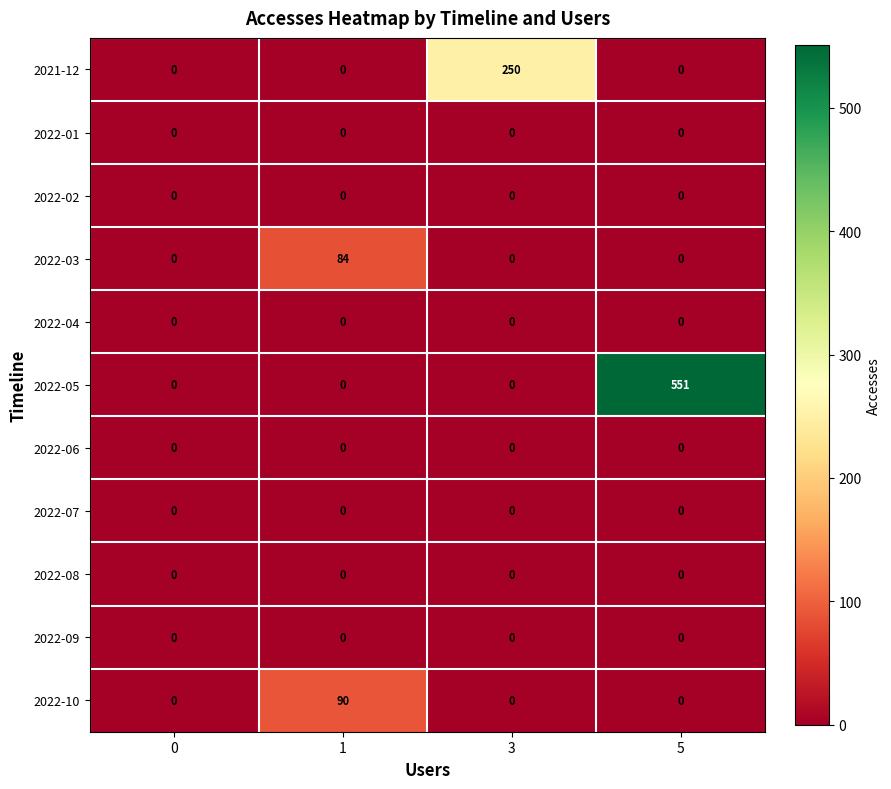

How many categories are shown in the chart?

4